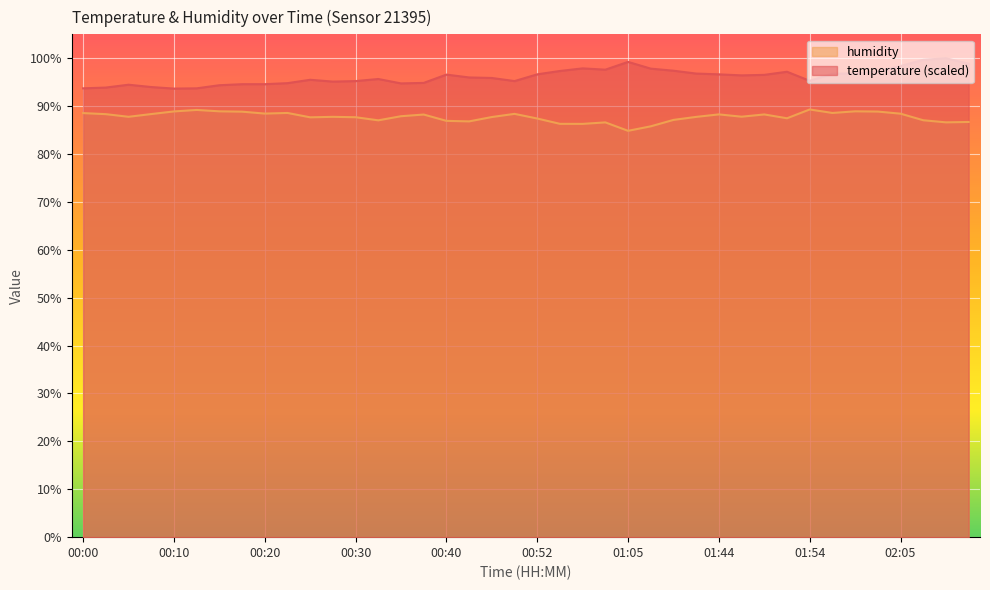

True or false: temperature and humidity cross at least once.

False